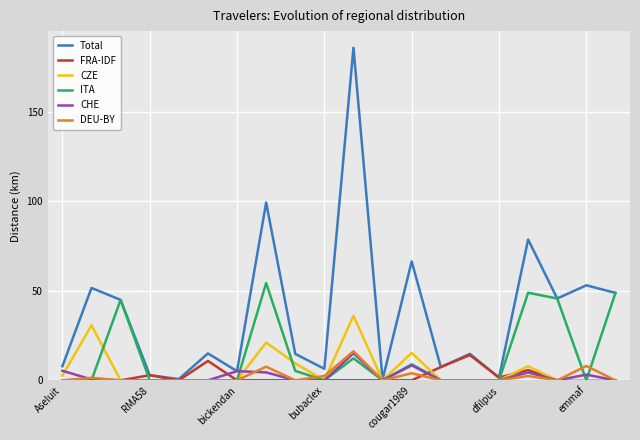

What is the maximum value shown in the chart?

185.8